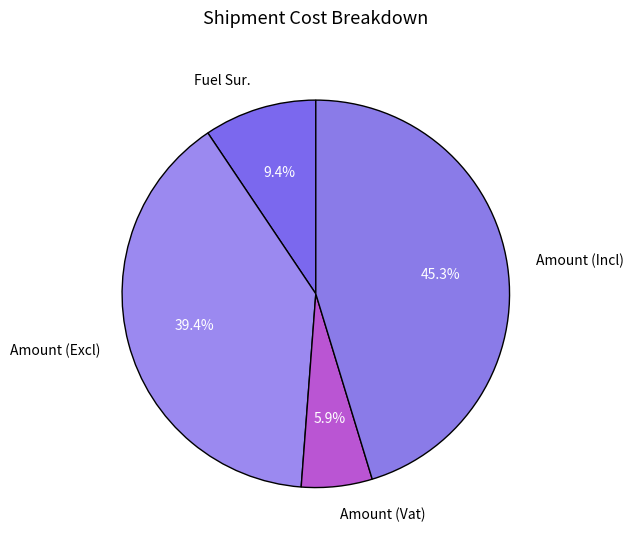

What is the largest slice in the pie chart?

Amount (Incl)